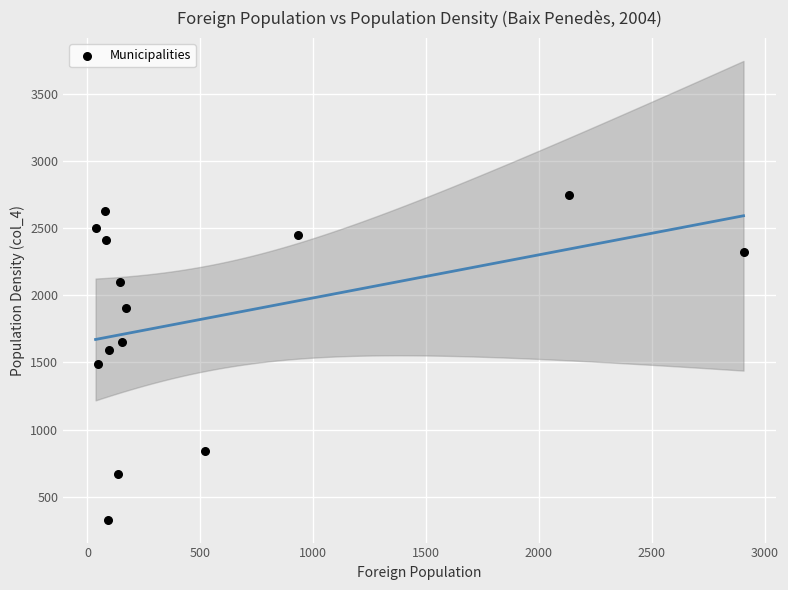

What is the range of X values (max minus min)?

2871